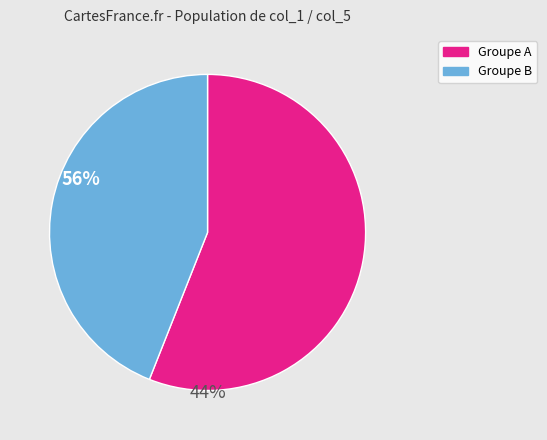

Is there any slice that represents more than half of the pie?

Yes